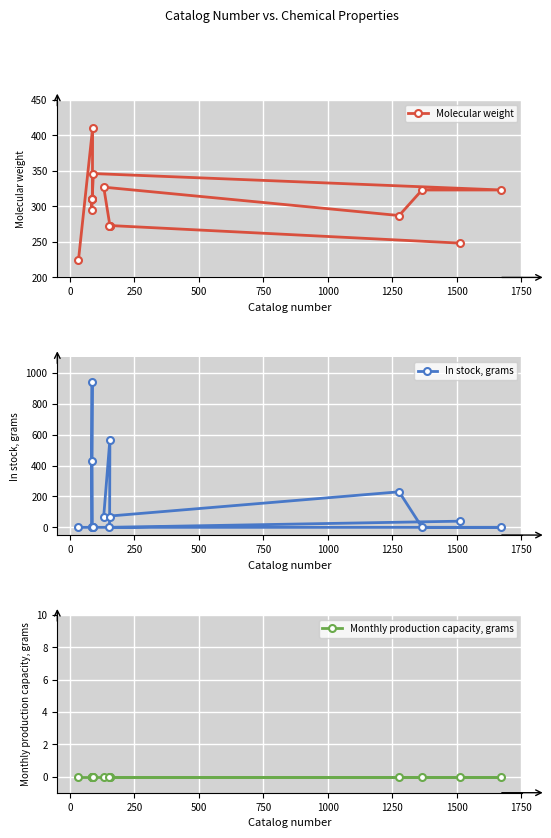

True or false: Monthly production capacity, grams and In stock, grams intersect in this chart.

False